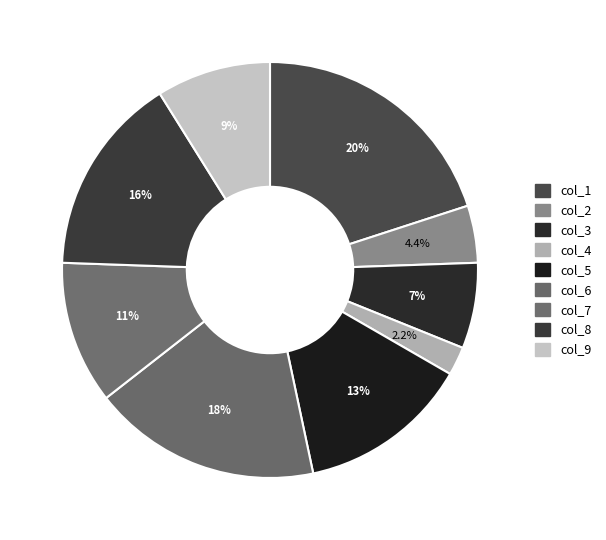

Approximately how many times larger is the value at col_9 compared to col_3?

1.3